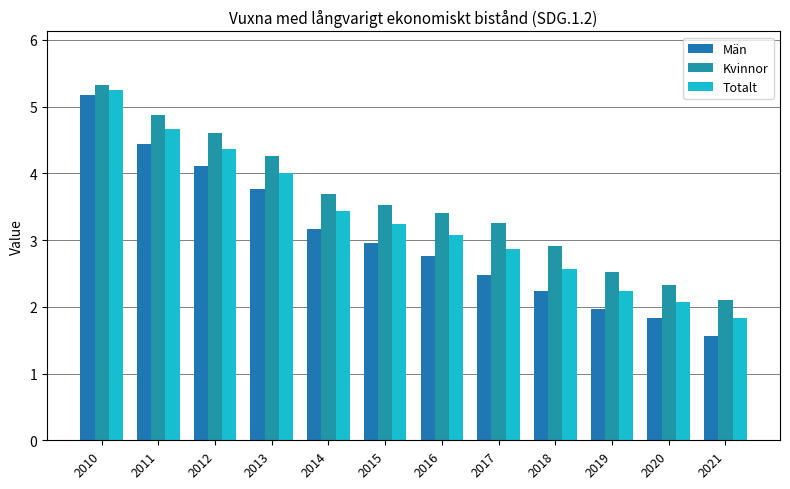

What value does the Män series have at 2016?

2.8